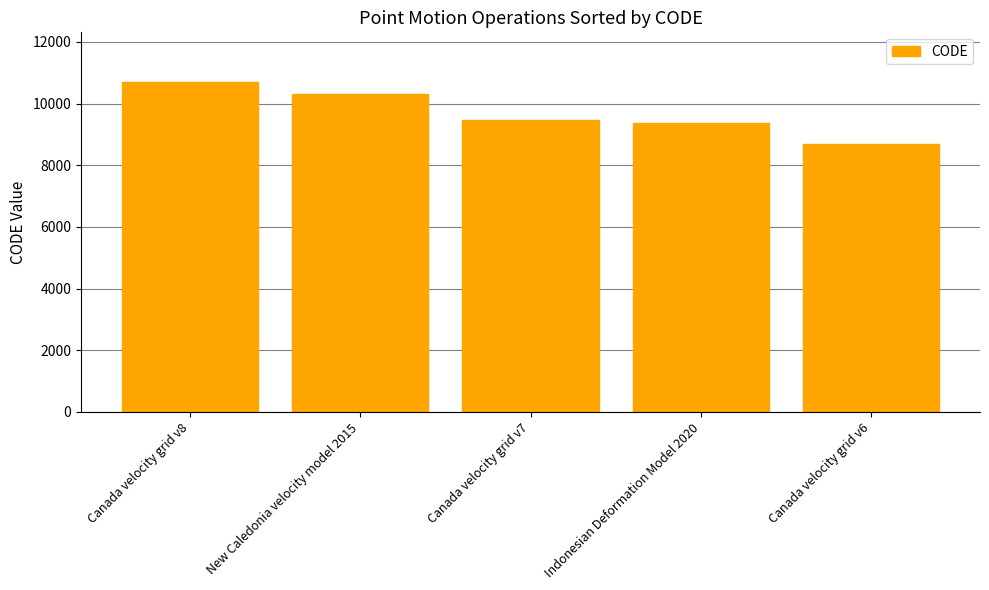

What is the difference between the values at Canada velocity grid v6 and New Caledonia velocity model 2015?

1647